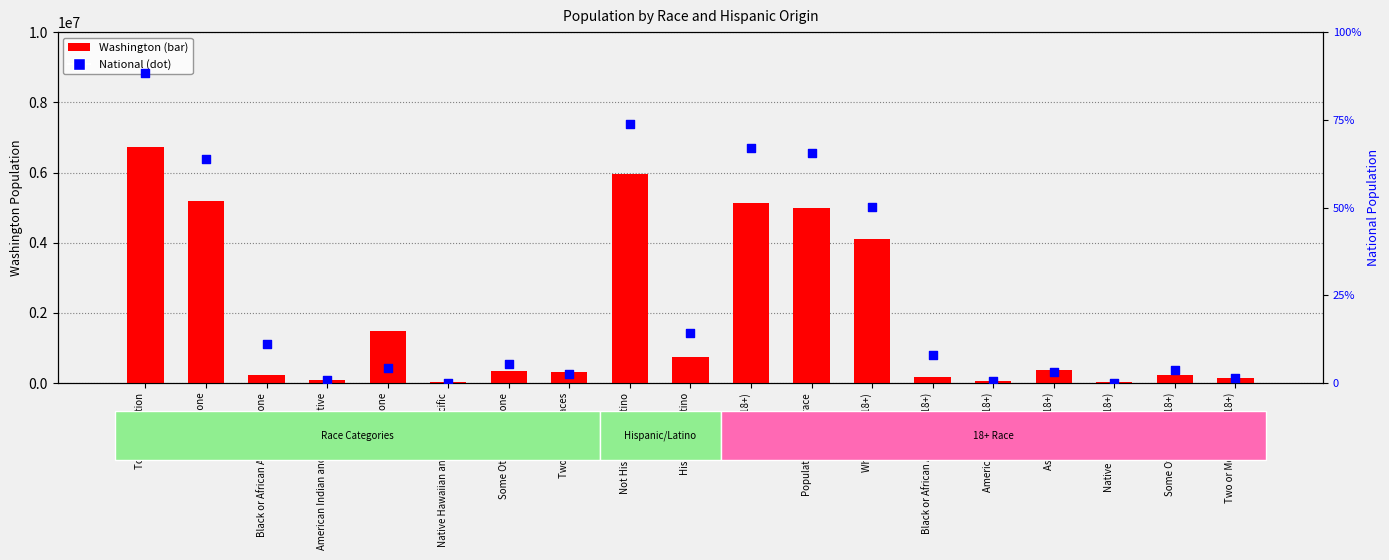

What is the total value across all series at Two or More Races?

9321999